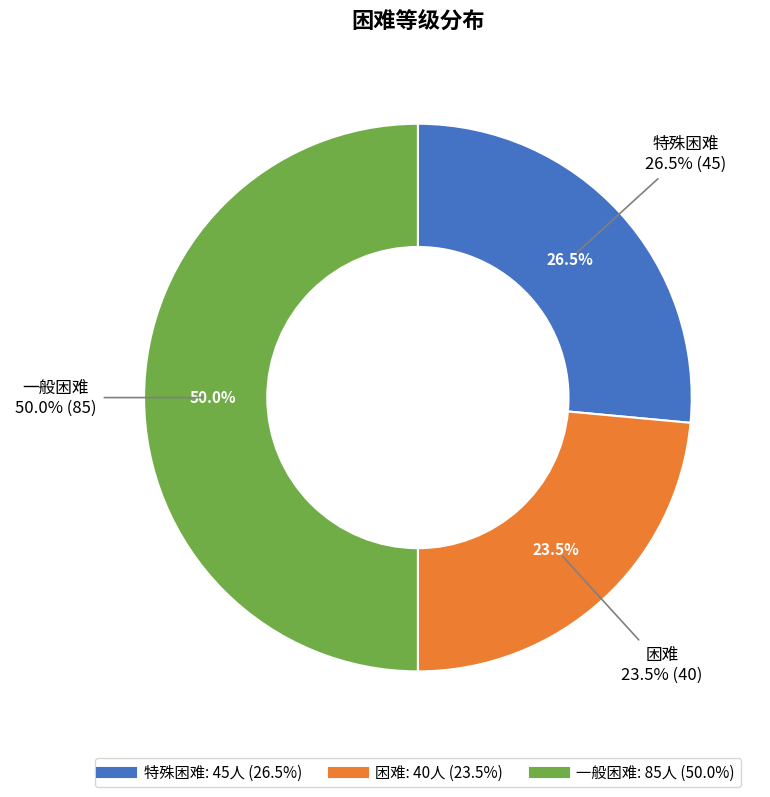

Is there any slice that represents more than half of the pie?

No